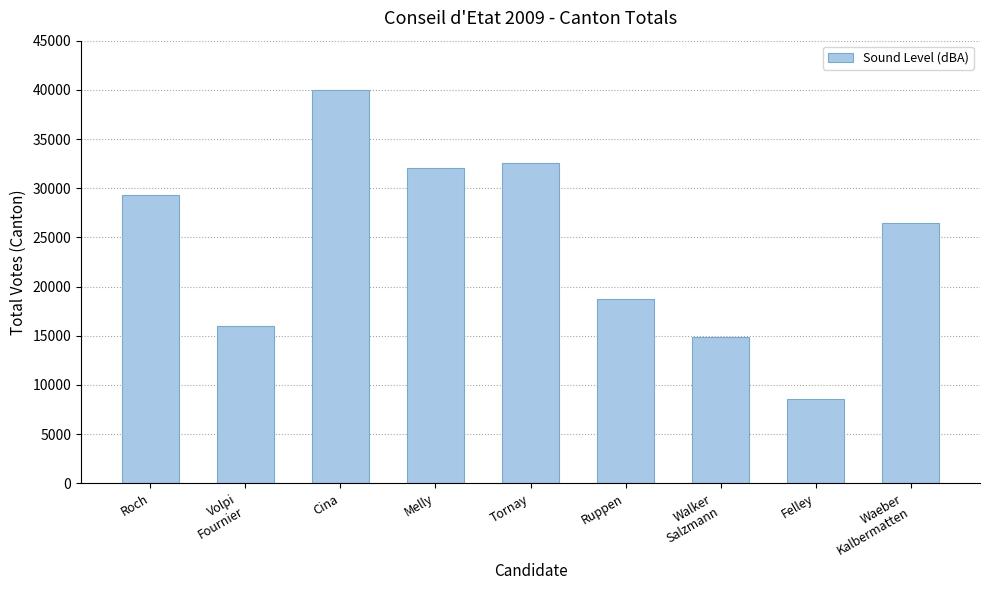

Does the chart contain stacked bars?

No